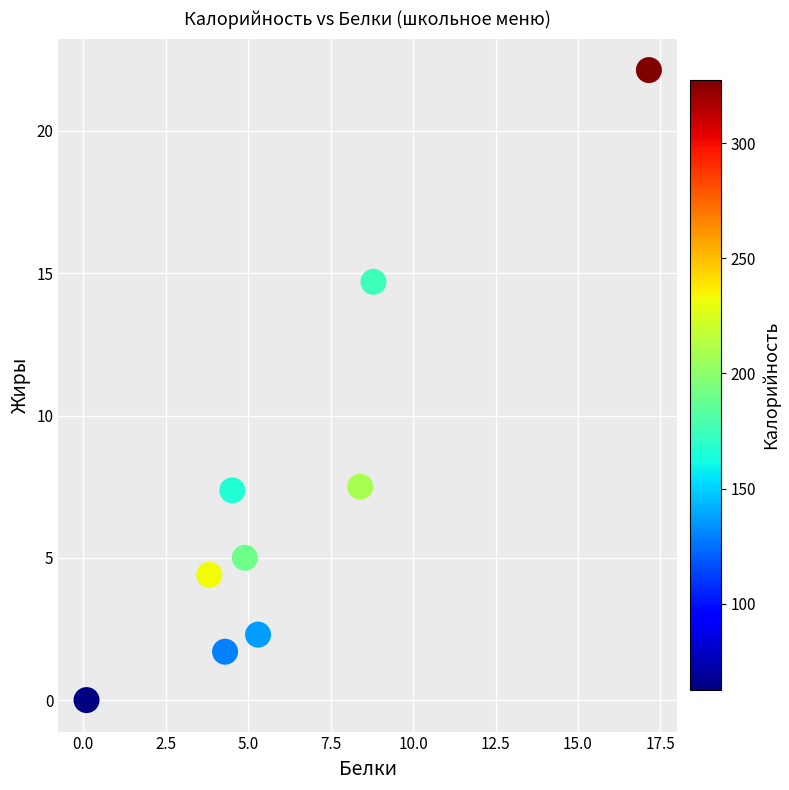

What is the range of X values (max minus min)?

17.0